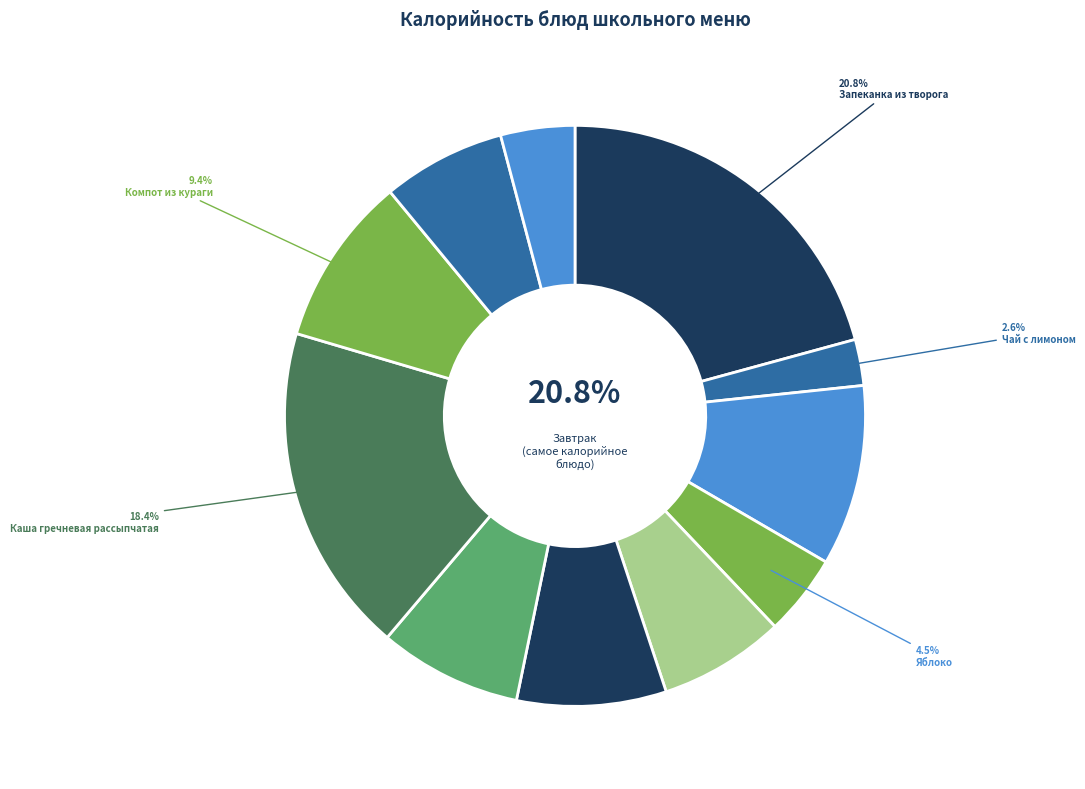

To the nearest percent, what is the difference between the largest and smallest slice percentages?

18%